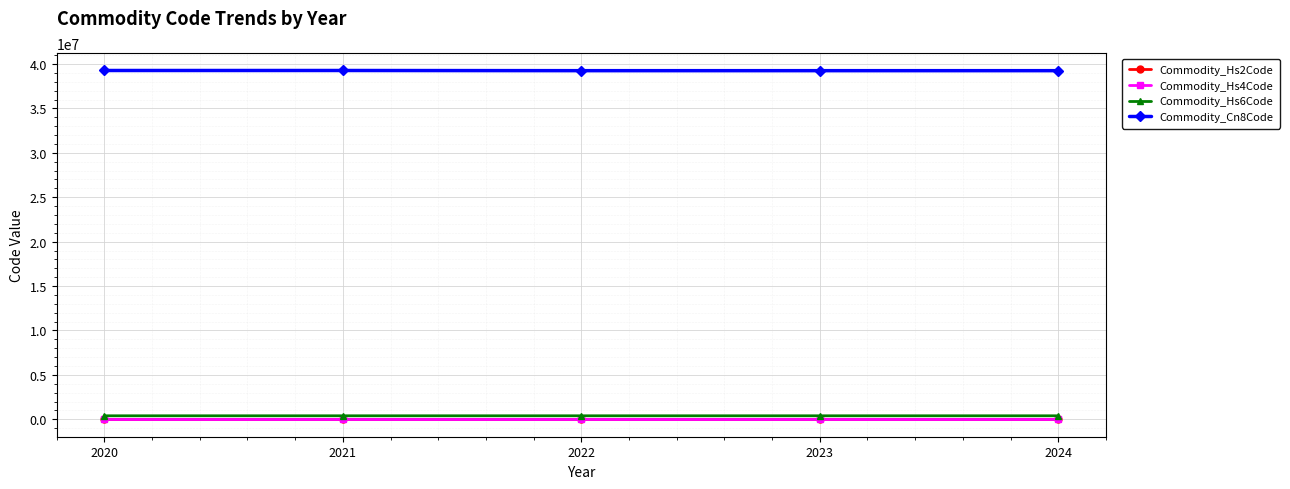

What is the greatest value displayed?

39269097